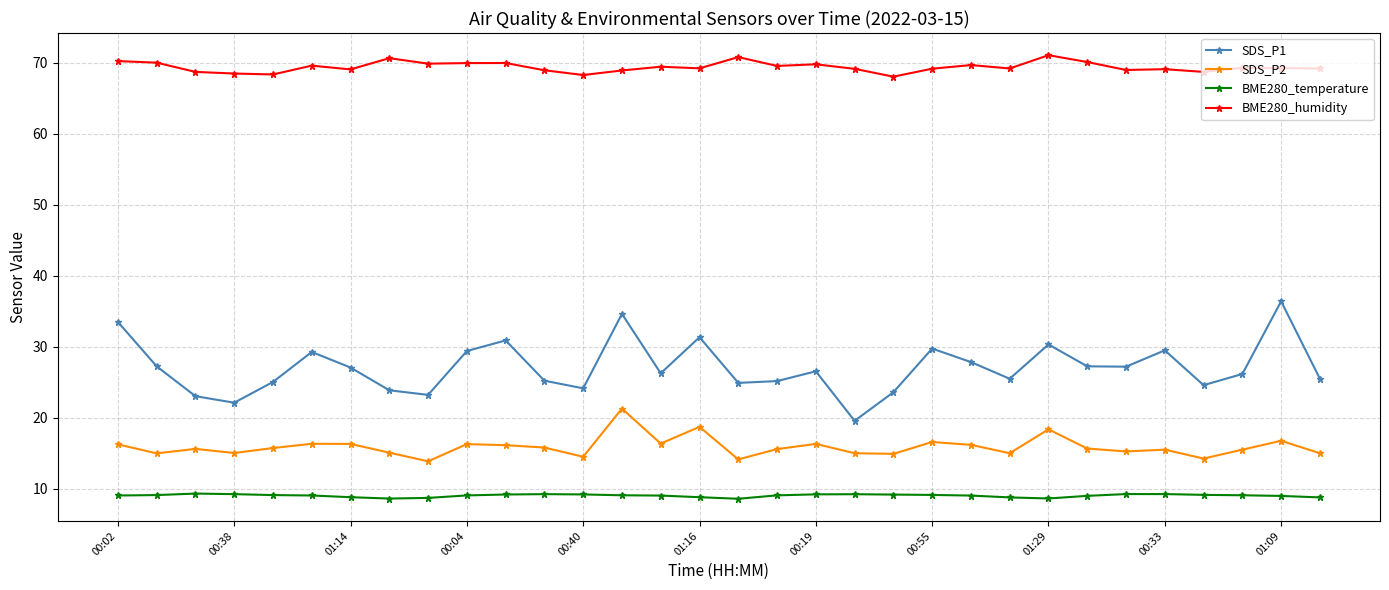

Does the chart have visible grid lines?

Yes